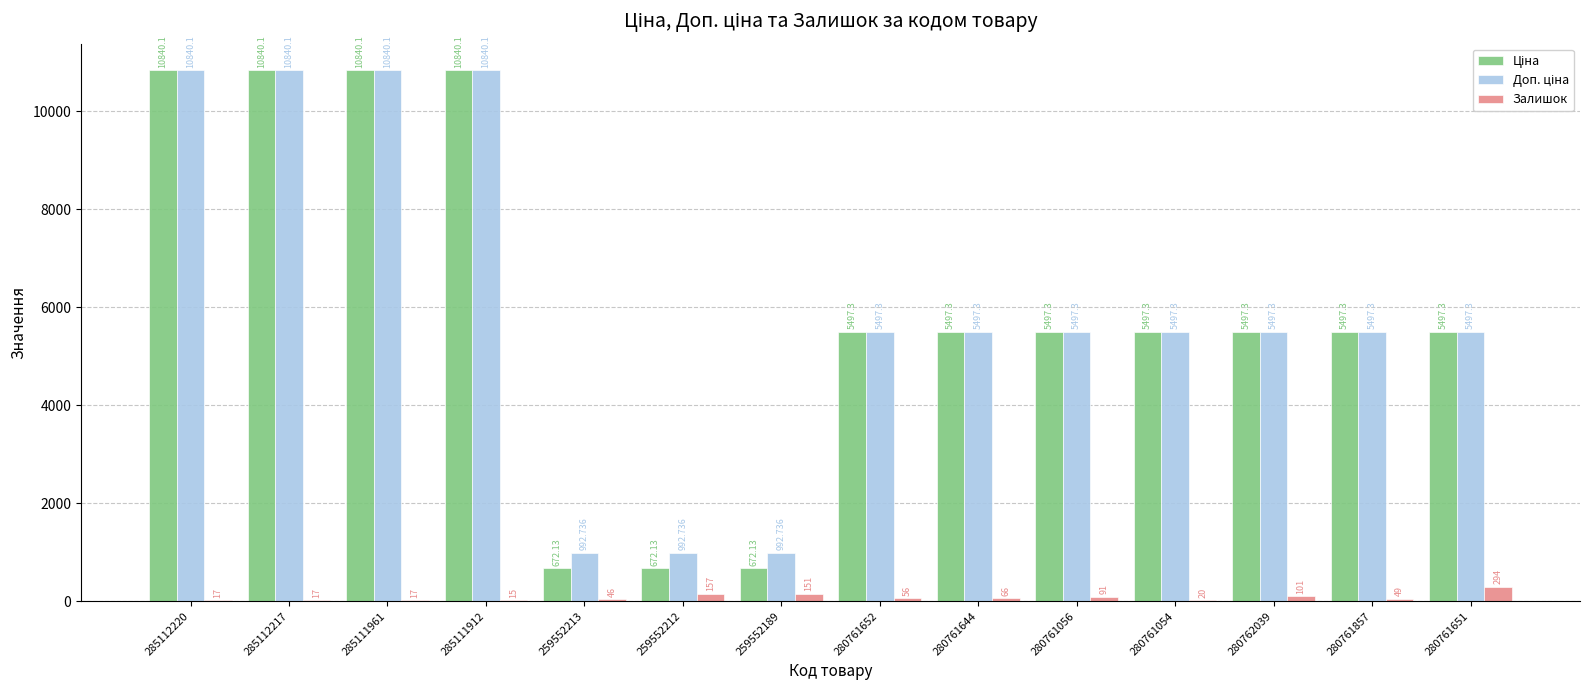

Does the chart contain stacked bars?

No